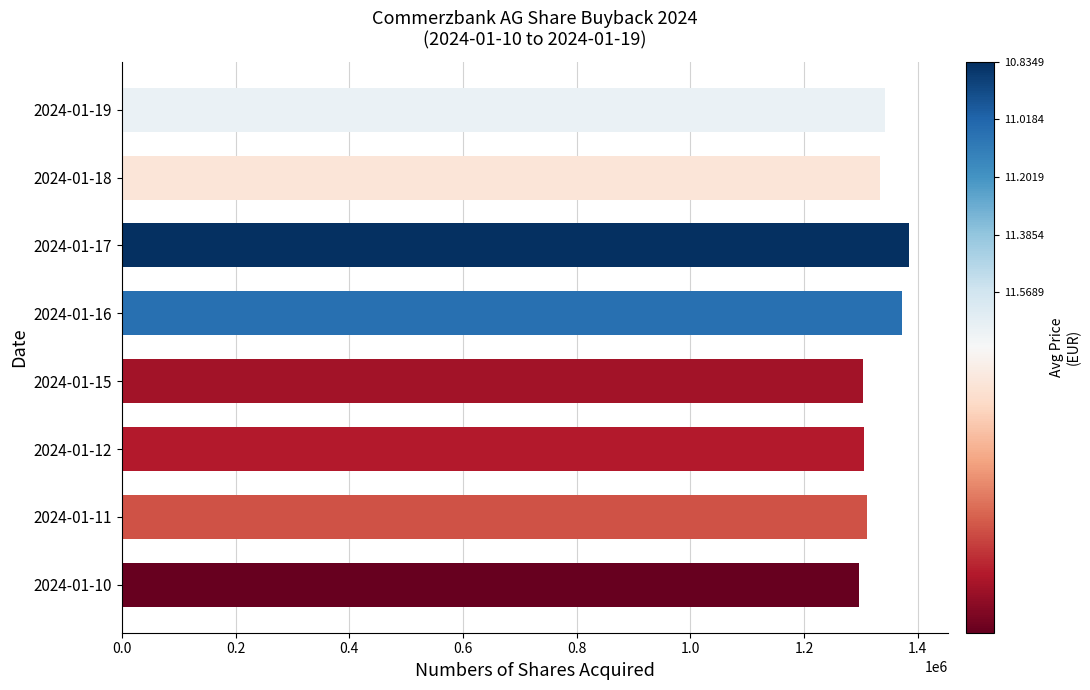

What is the difference between the values at 2024-01-10 and 2024-01-17?

87845